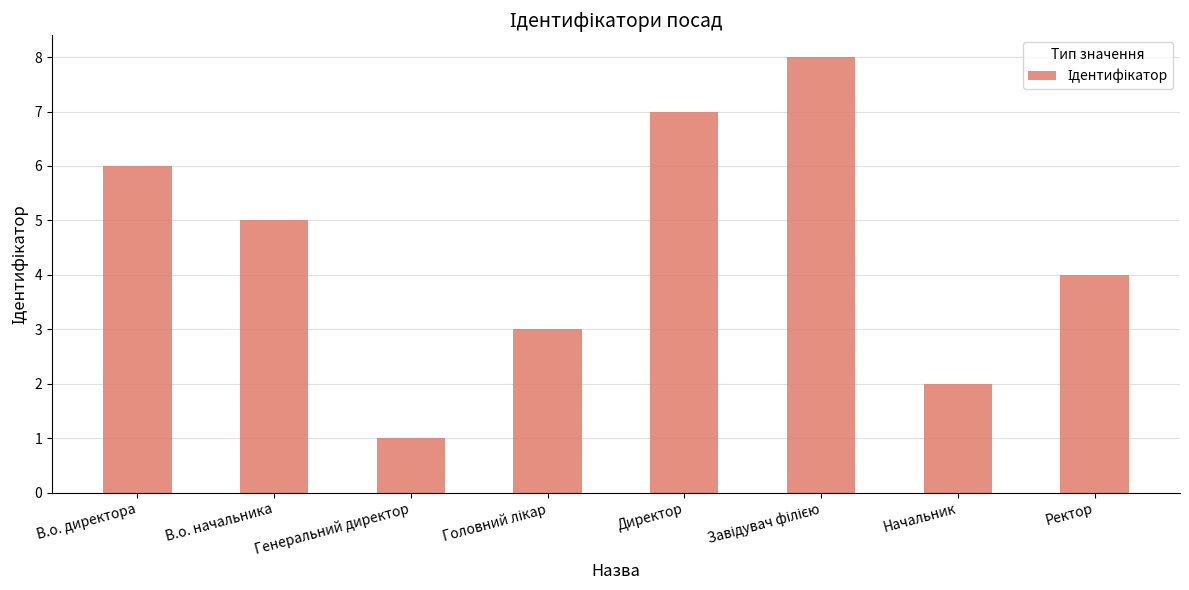

How many categories are shown in the chart?

8